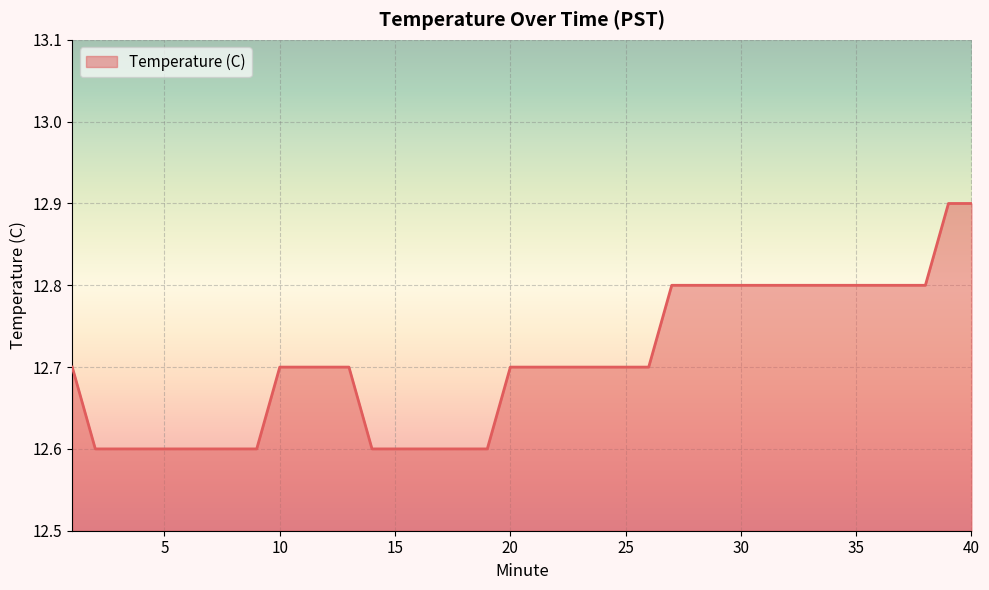

What is the smallest value displayed?

12.6